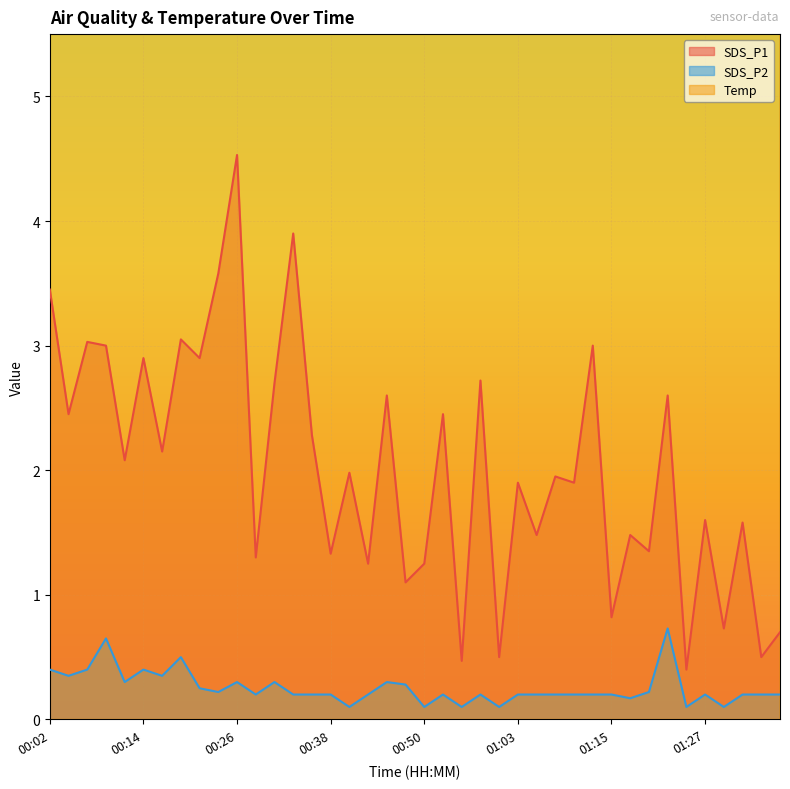

Reading left to right, extract all data points from this chart.

SDS_P1: 3.5	2.5	3.0	3.0	2.1	2.9	2.1	3.0	2.9	3.6	4.5	1.3	2.7	3.9	2.3	1.3	2.0	1.2	2.6	1.1	1.2	2.5	0.5	2.7	0.5	1.9	1.5	1.9	1.9	3.0	0.8	1.5	1.4	2.6	0.4	1.6	0.7	1.6	0.5	0.7
SDS_P2: 0.4	0.3	0.4	0.7	0.3	0.4	0.3	0.5	0.2	0.2	0.3	0.2	0.3	0.2	0.2	0.2	0.1	0.2	0.3	0.3	0.1	0.2	0.1	0.2	0.1	0.2	0.2	0.2	0.2	0.2	0.2	0.2	0.2	0.7	0.1	0.2	0.1	0.2	0.2	0.2
Temp: 13.5	13.6	13.6	13.6	13.6	13.6	13.6	13.7	13.7	13.8	13.8	13.8	13.8	13.8	13.9	13.9	13.8	13.8	13.8	13.8	13.7	13.7	13.7	13.6	13.6	13.6	13.6	13.5	13.4	13.4	13.4	13.3	13.3	13.2	13.2	13.2	13.2	13.2	13.2	13.2